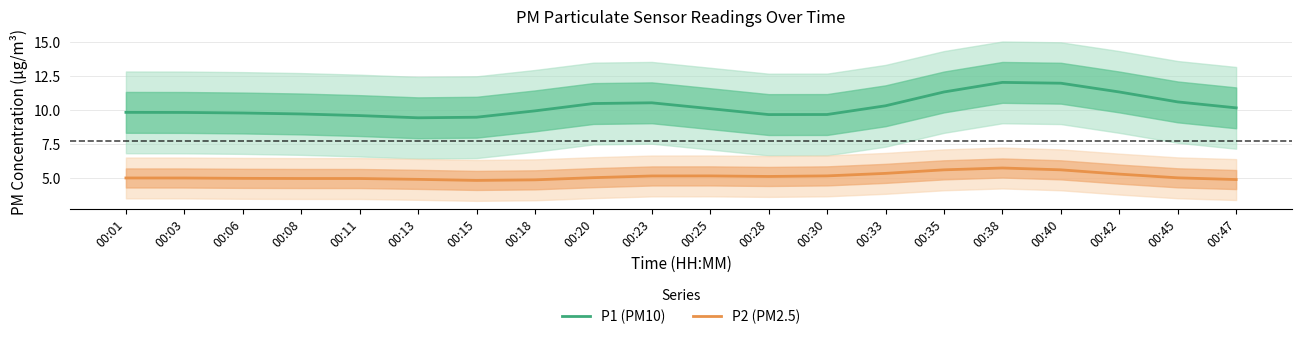

At which category does P1 (PM10) reach its first local valley?

00:13